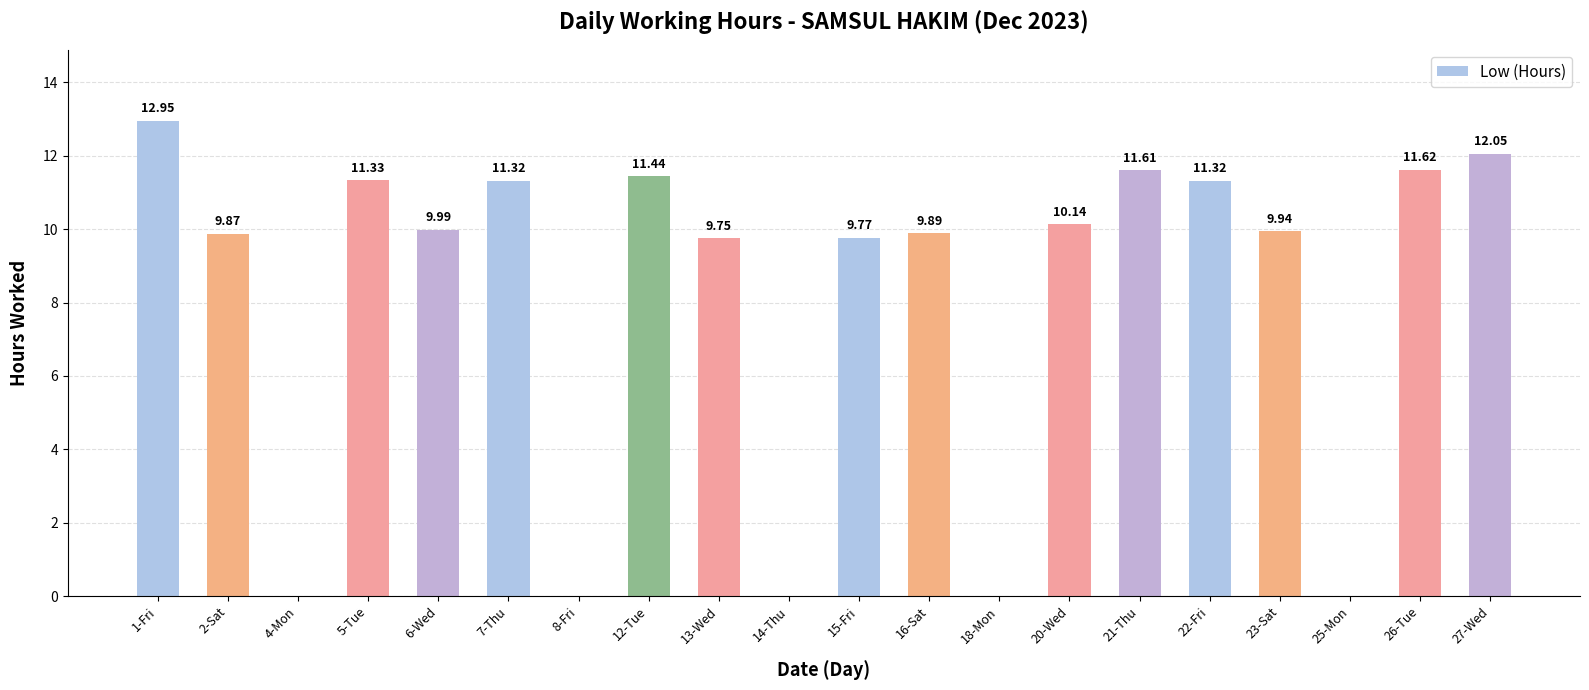

How many positive values are there?

15